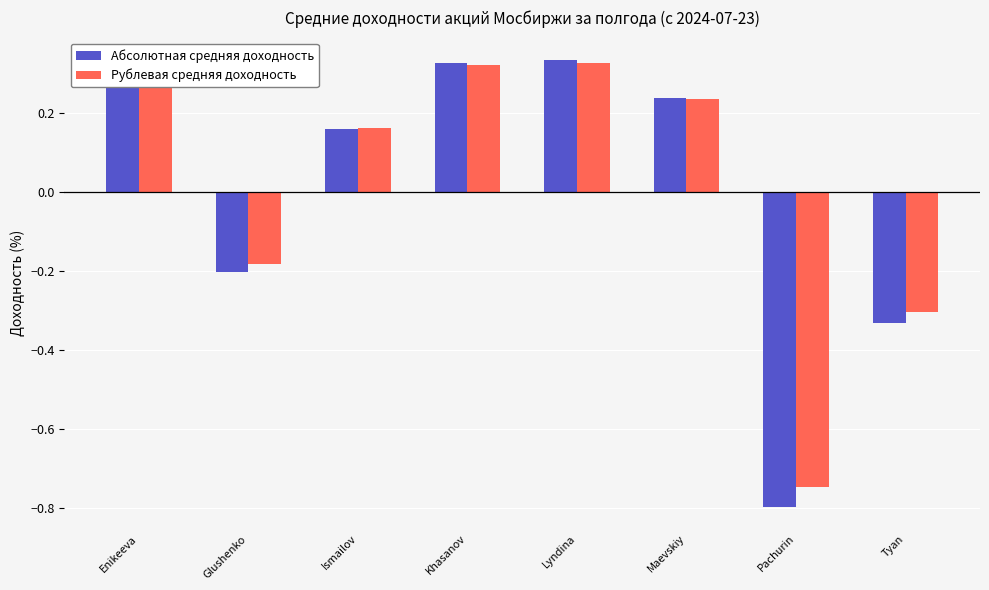

What is the label of the 7th bar from the left?

Pachurin